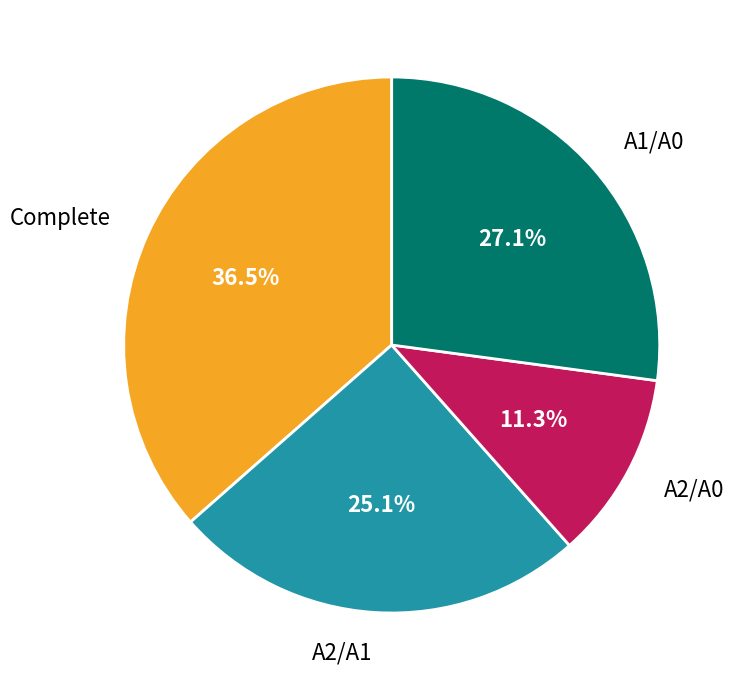

Is there any slice that represents more than half of the pie?

No